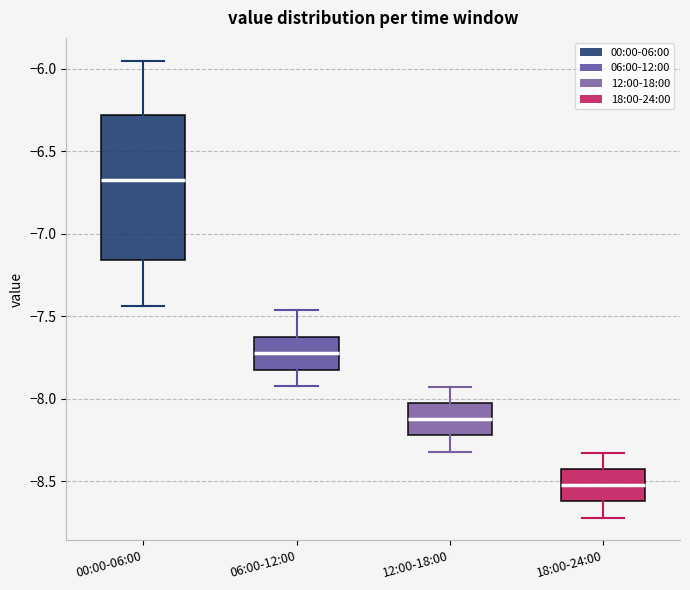

Where does the upper whisker of the box for 12:00-18:00 end on the y-axis? The values are not printed on the chart, so give them approximately, as read against the axis.

-7.95